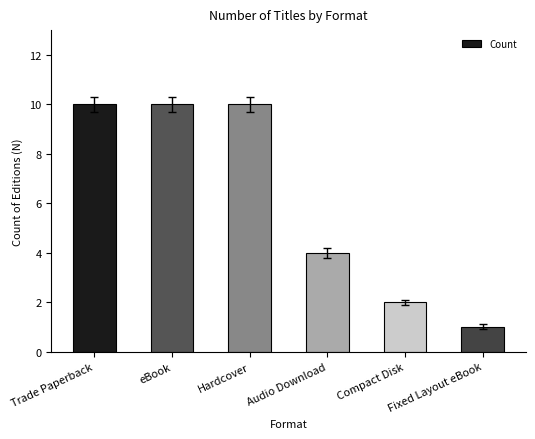

The value at Audio Download is 7. True or false?

False